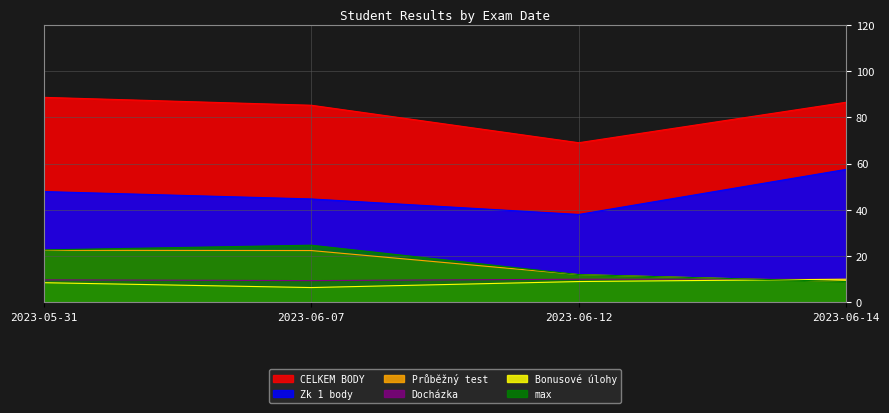

What is the value of the Průběžný test point at the 2nd from the left?

23